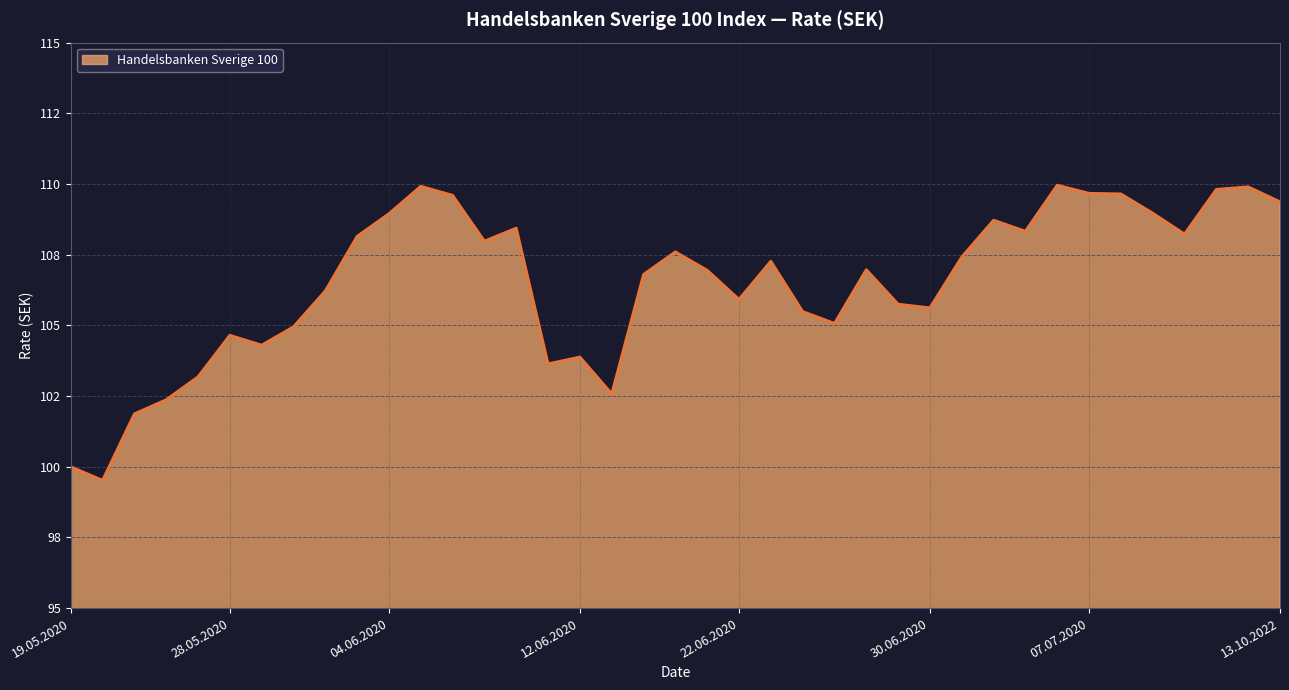

Does the chart have visible grid lines?

Yes